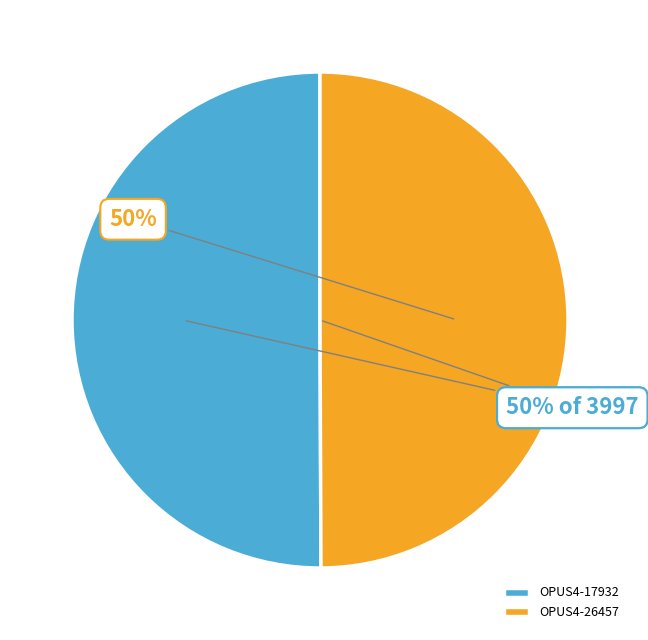

What is the total percentage of OPUS4-17932 and OPUS4-26457?

100.0%